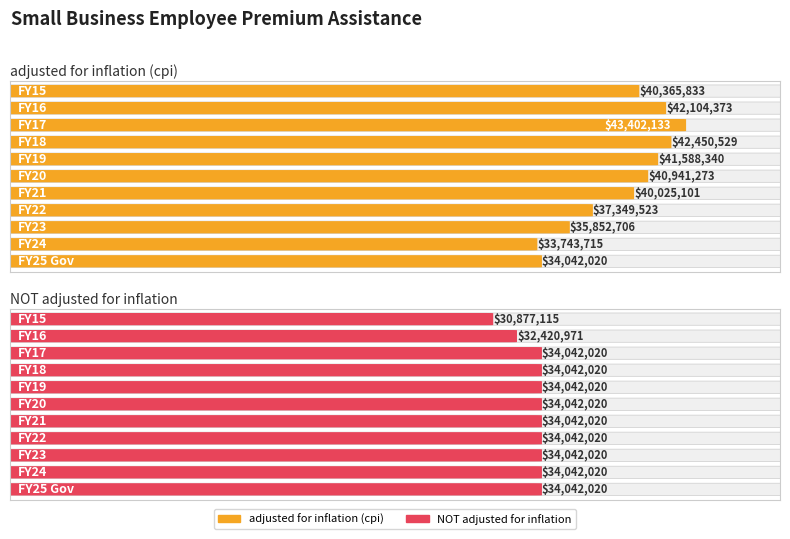

At which category does the chart reach its peak across all series?

FY17